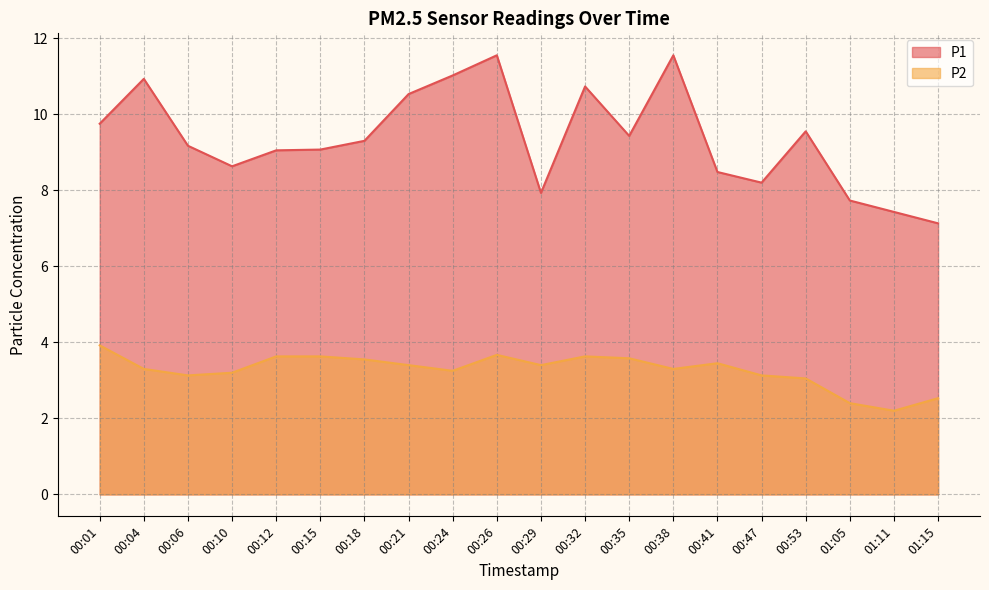

List the series in order of their peak value, lowest first.

P2, P1